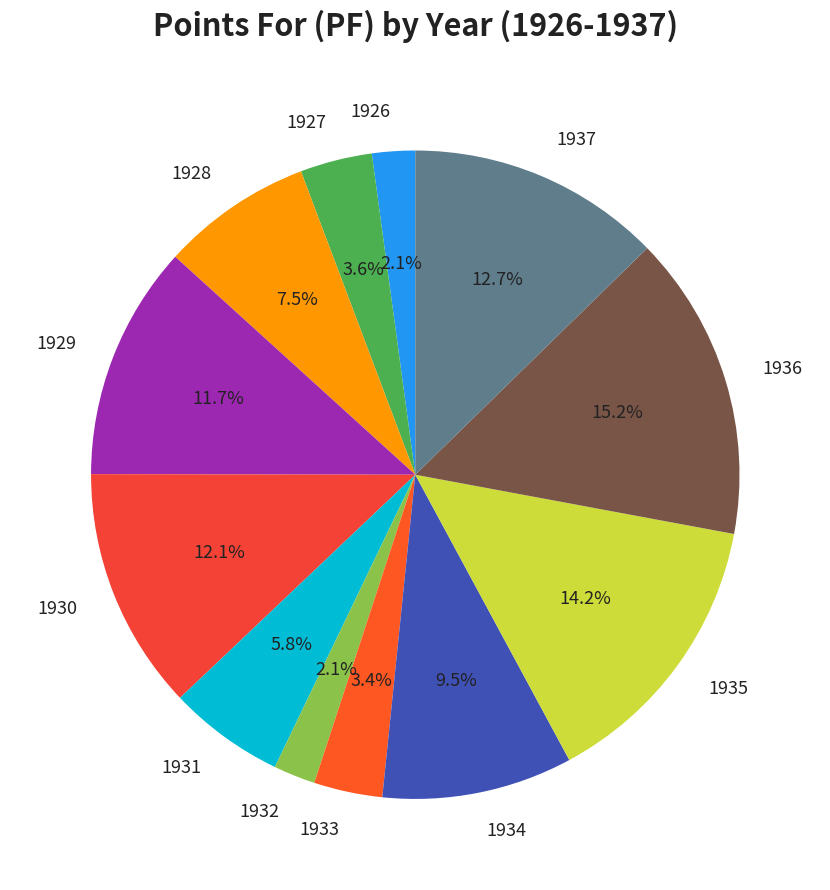

How many slices are in this pie chart?

12